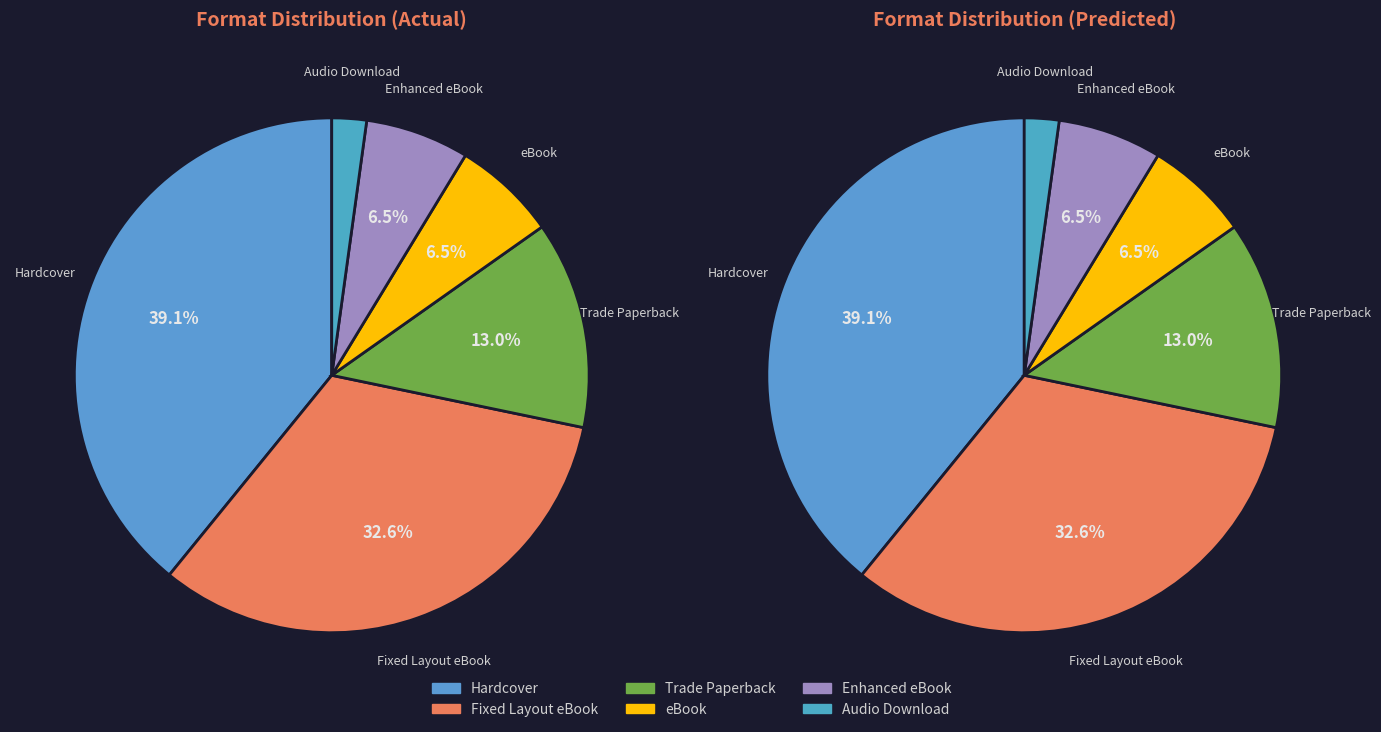

Which slice is the smallest?

Audio Download